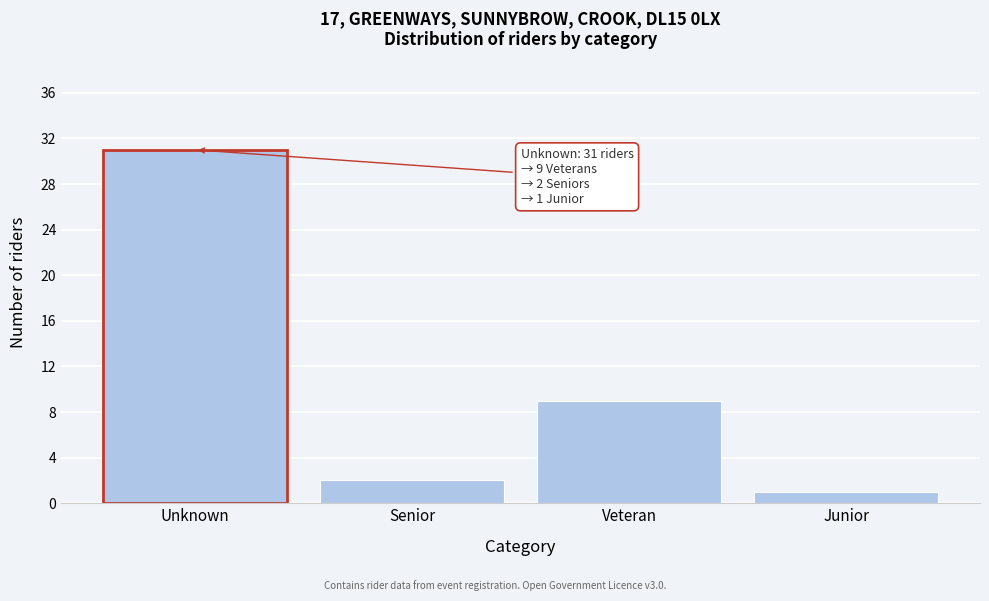

Reading left to right, extract all data points from this chart.

Unknown=31	Senior=2	Veteran=9	Junior=1